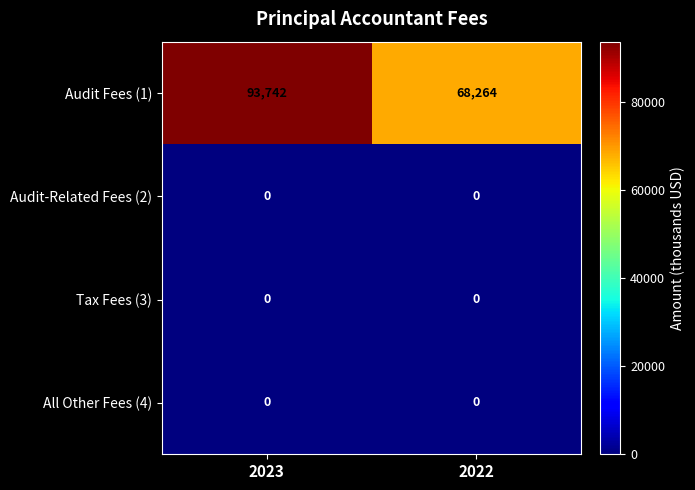

The Tax Fees (3) series shows 0 at 2023. True or false?

True